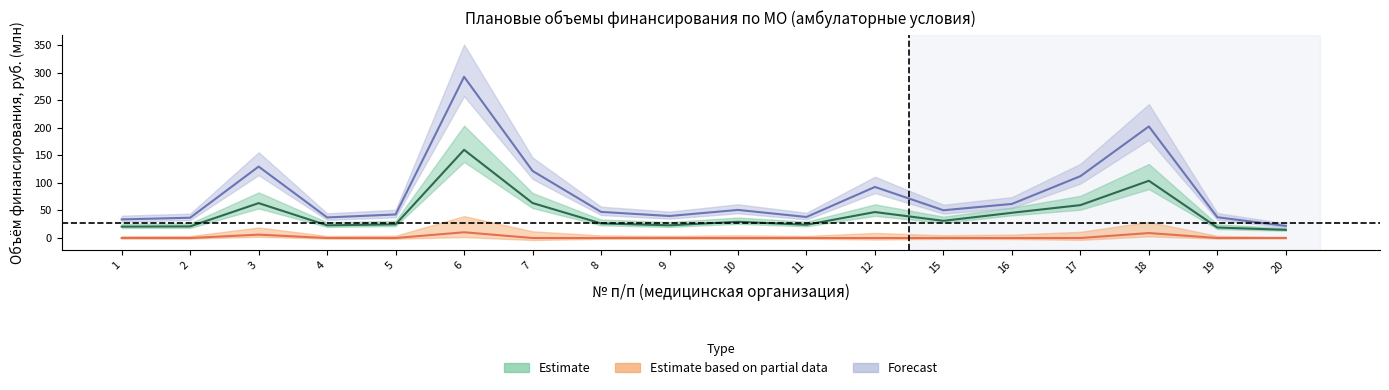

At which category is the sum across all series the highest?

6